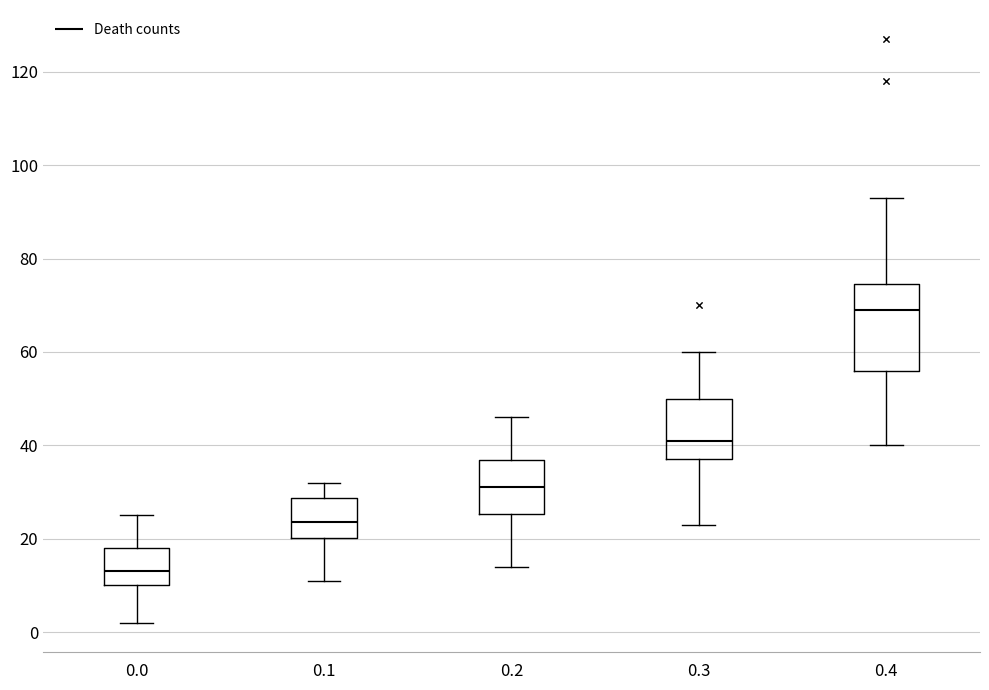

Which box has the highest median line?

0.4